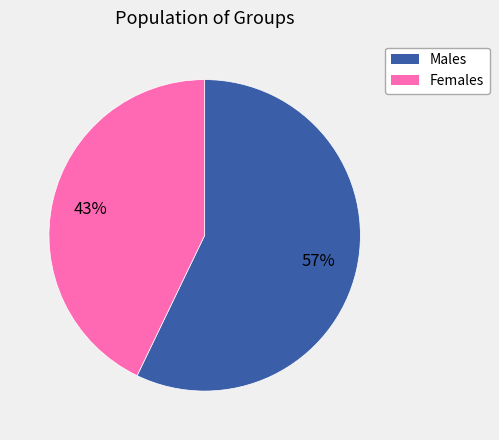

To the nearest percent, what is the difference between the largest and smallest slice percentages?

14%